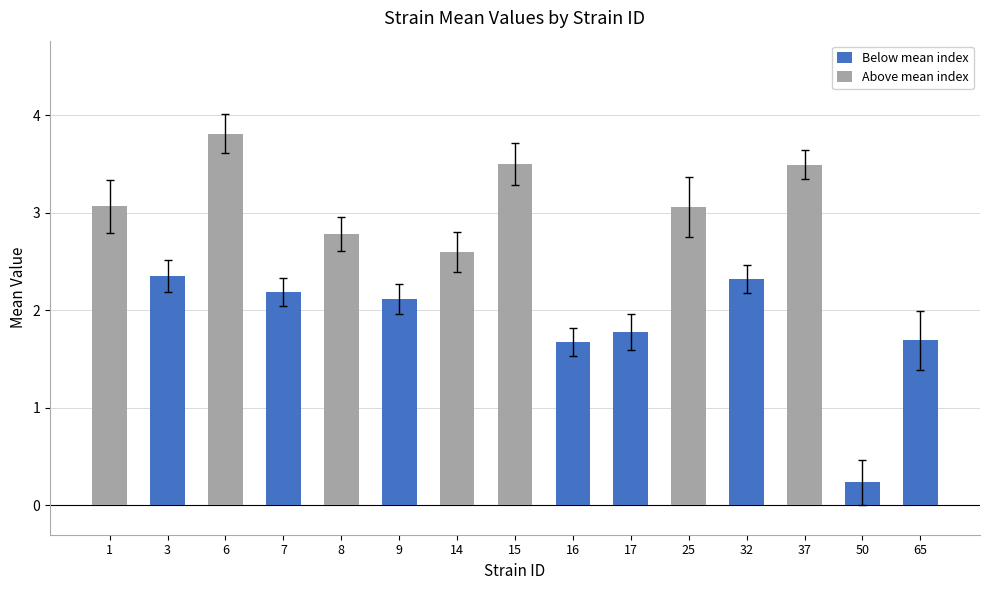

What is the difference between the maximum and second lowest values in the Below mean index series?

0.7